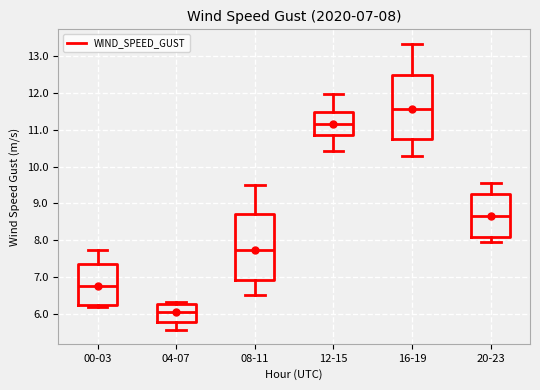

Which box's median line is the highest?

16-19